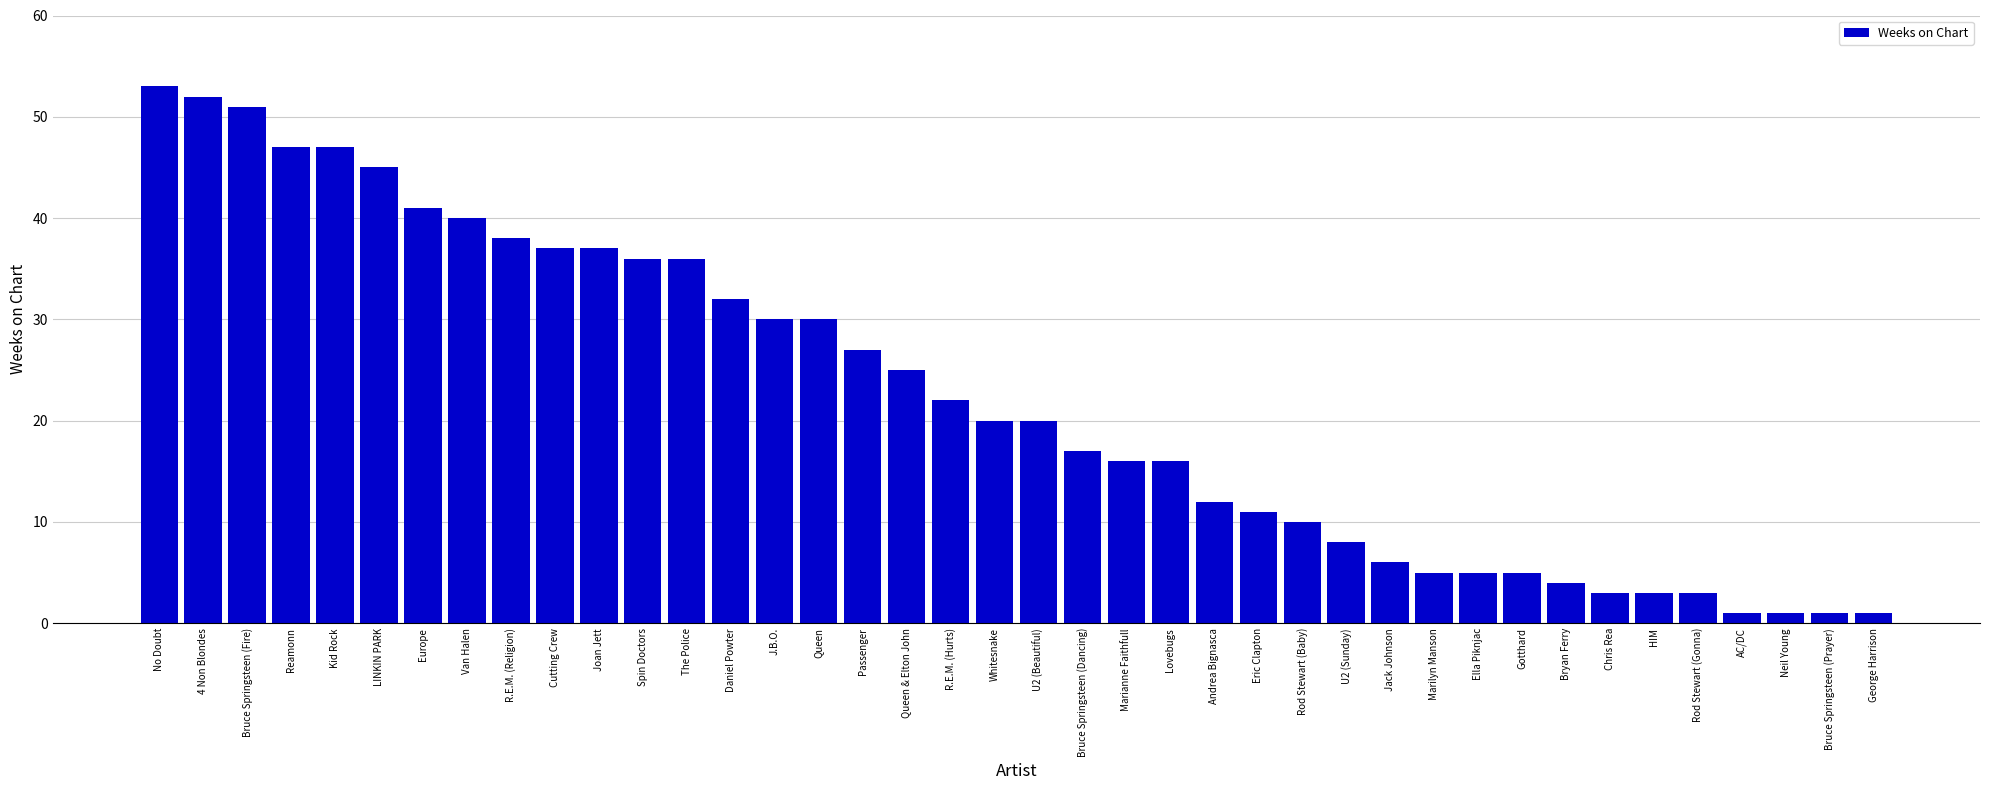

What is the change in value from Europe to HIM?

-38